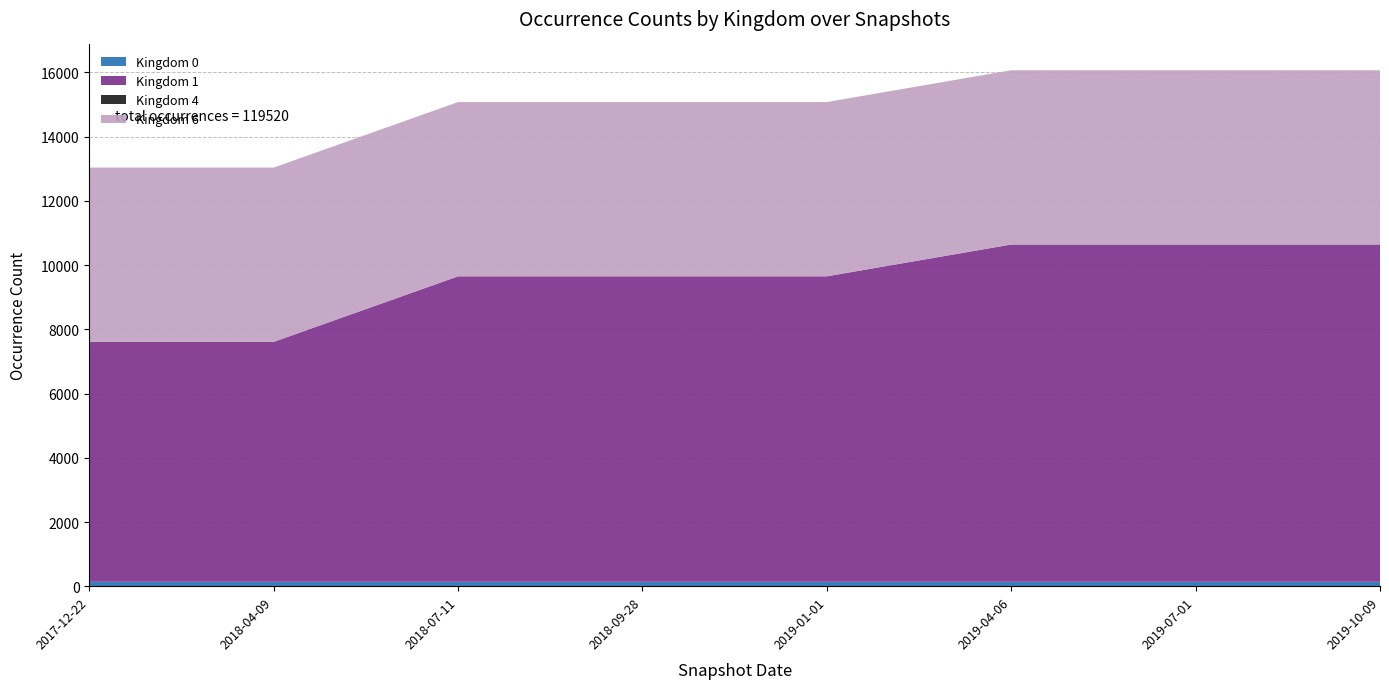

Reading left to right, transcribe all the data shown in this chart.

Kingdom 0: 2017-12-22=138	2018-04-09=138	2018-07-11=138	2018-09-28=138	2019-01-01=138	2019-04-06=138	2019-07-01=138	2019-10-09=138
Kingdom 1: 2017-12-22=7472	2018-04-09=7472	2018-07-11=9513	2018-09-28=9513	2019-01-01=9513	2019-04-06=10503	2019-07-01=10503	2019-10-09=10503
Kingdom 4: 2017-12-22=2	2018-04-09=2	2018-07-11=2	2018-09-28=2	2019-01-01=2	2019-04-06=2	2019-07-01=2	2019-10-09=2
Kingdom 6: 2017-12-22=5426	2018-04-09=5426	2018-07-11=5426	2018-09-28=5426	2019-01-01=5426	2019-04-06=5426	2019-07-01=5426	2019-10-09=5426